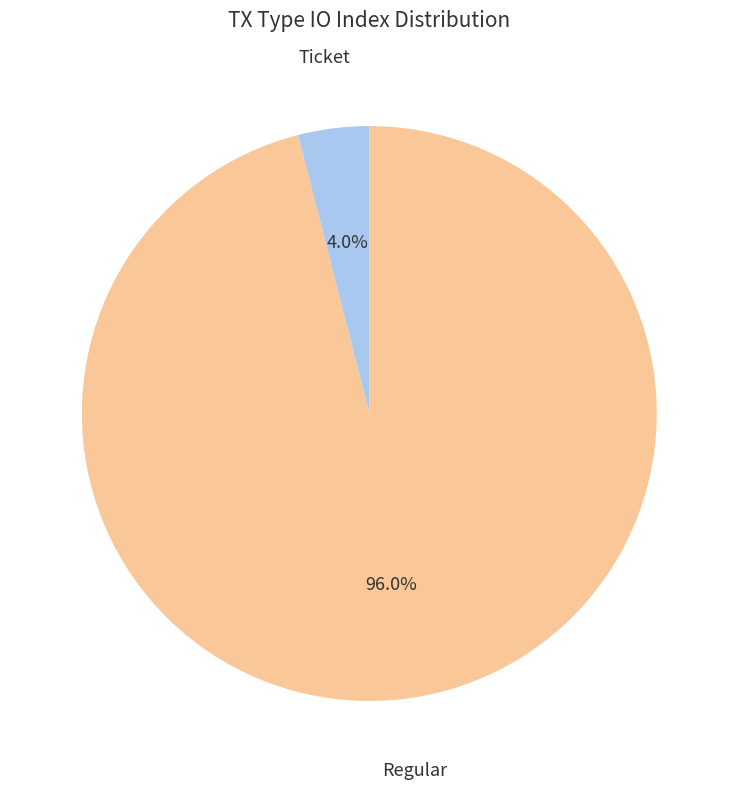

Is there any slice that represents more than half of the pie?

Yes